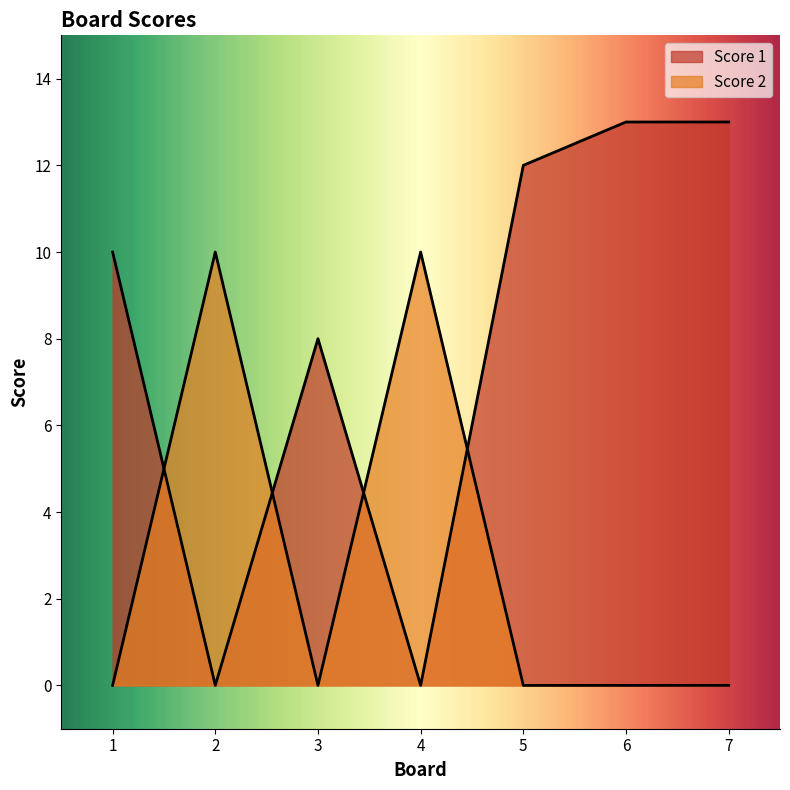

Which category has the lowest value in the Score 2 series?

1